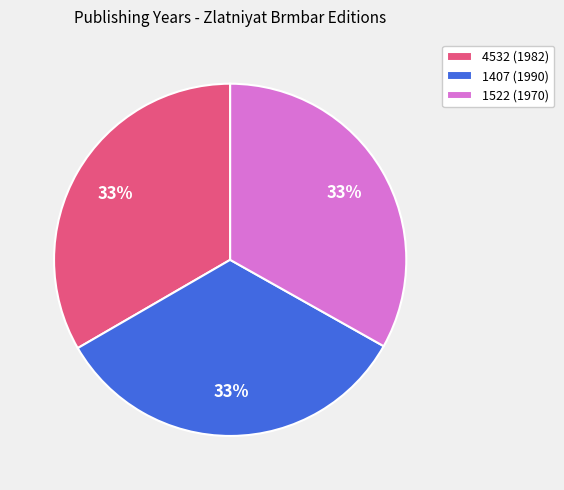

Approximately how many times larger is the value at 1522 (1970) compared to 4532 (1982)?

1.0